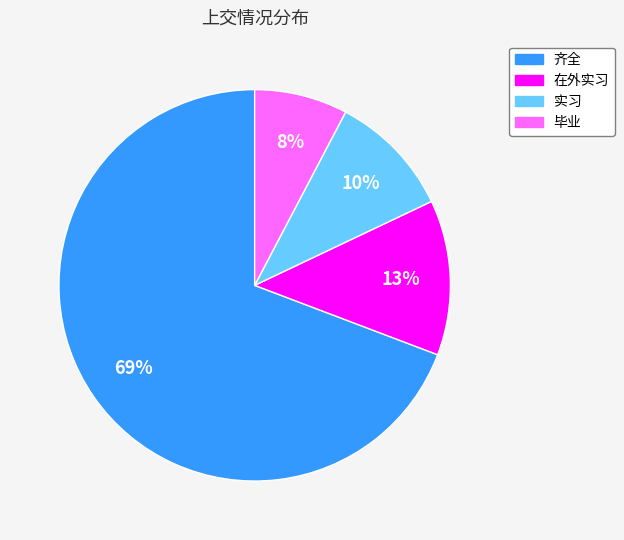

Is there any slice that represents more than half of the pie?

Yes